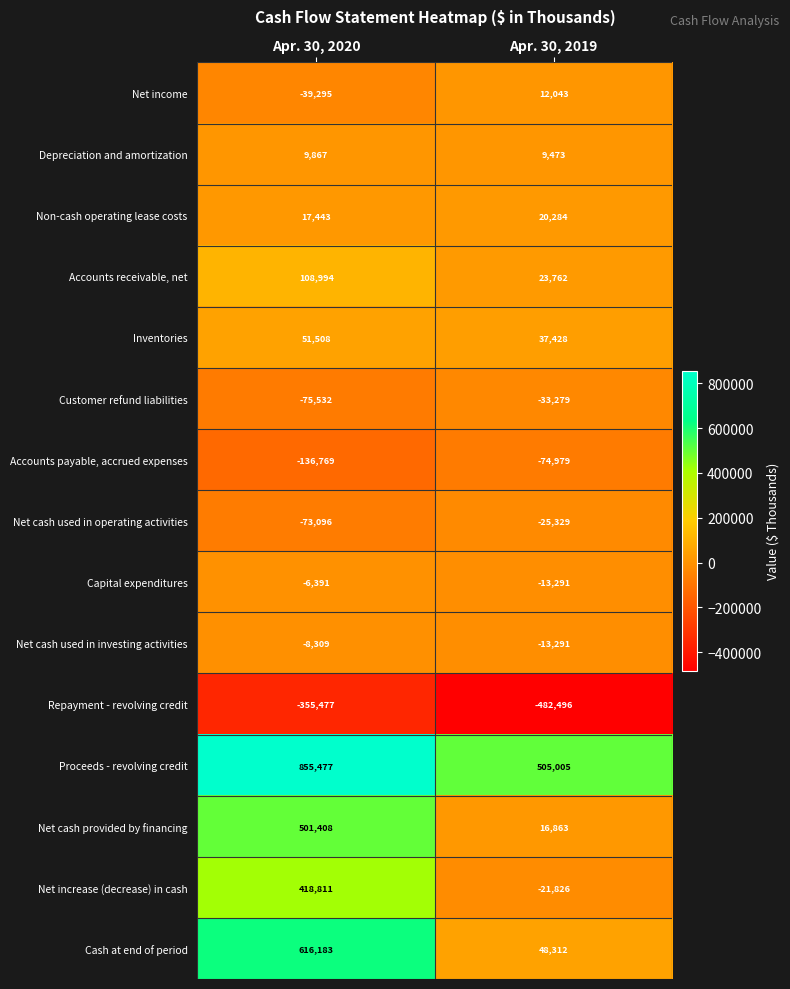

What is the spread (max minus min) of values at Apr. 30, 2019?

987501